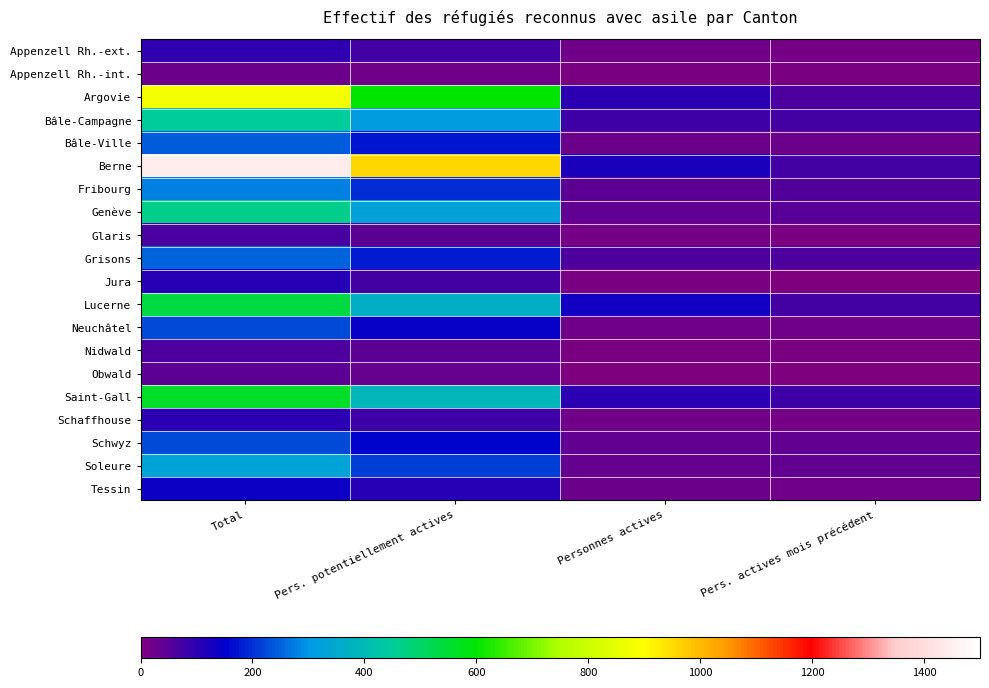

Which series has the largest range (max minus min)?

Berne